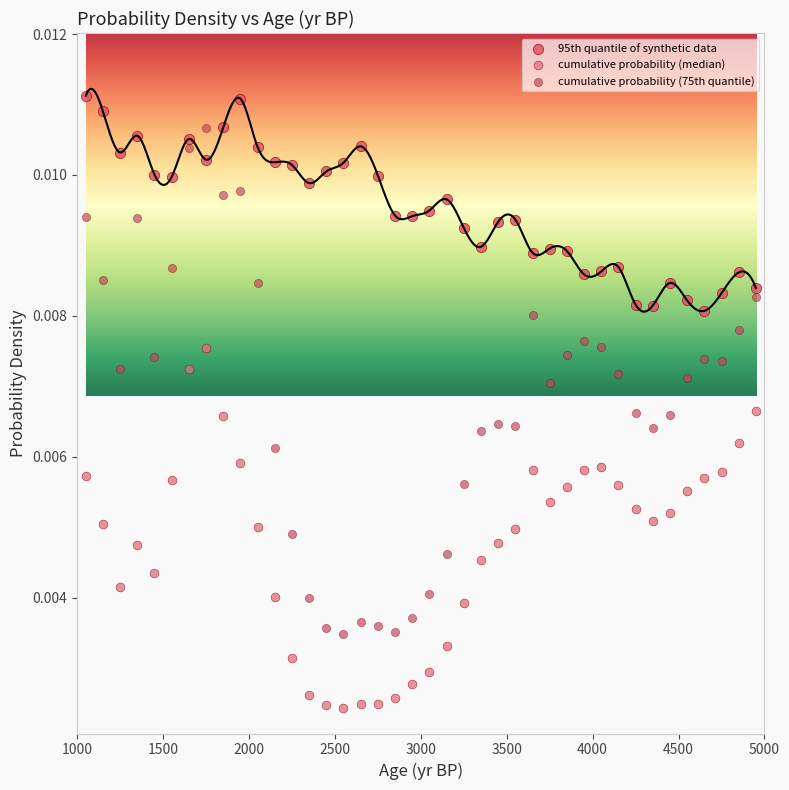

Which series contains the highest Y value?

95th quantile of synthetic data